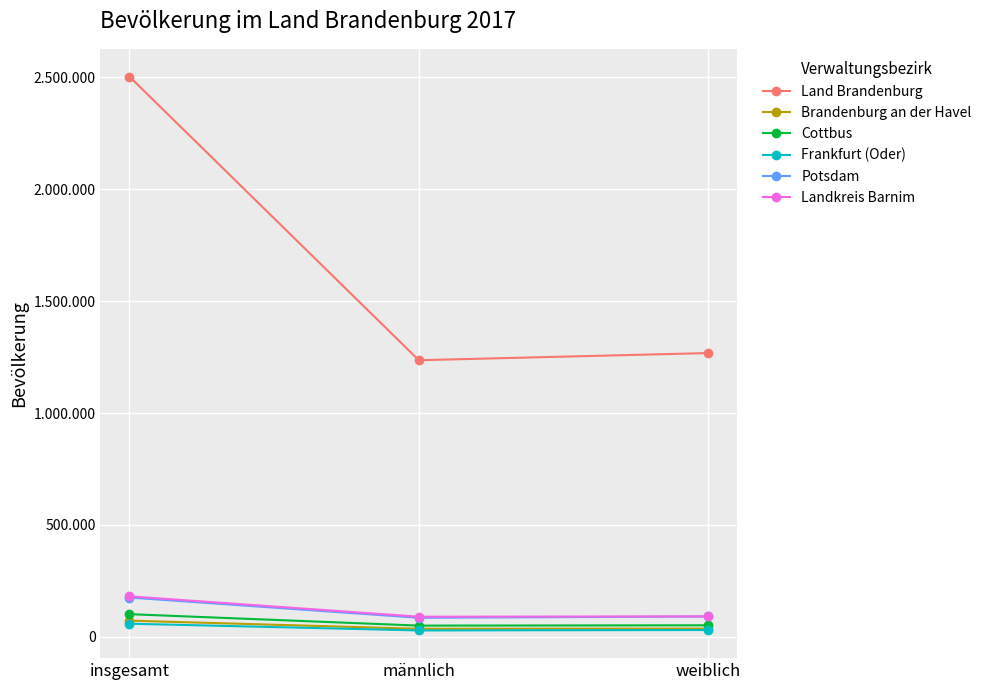

What are all the series names shown in the legend?

Land Brandenburg, Brandenburg an der Havel, Cottbus, Frankfurt (Oder), Potsdam, Landkreis Barnim